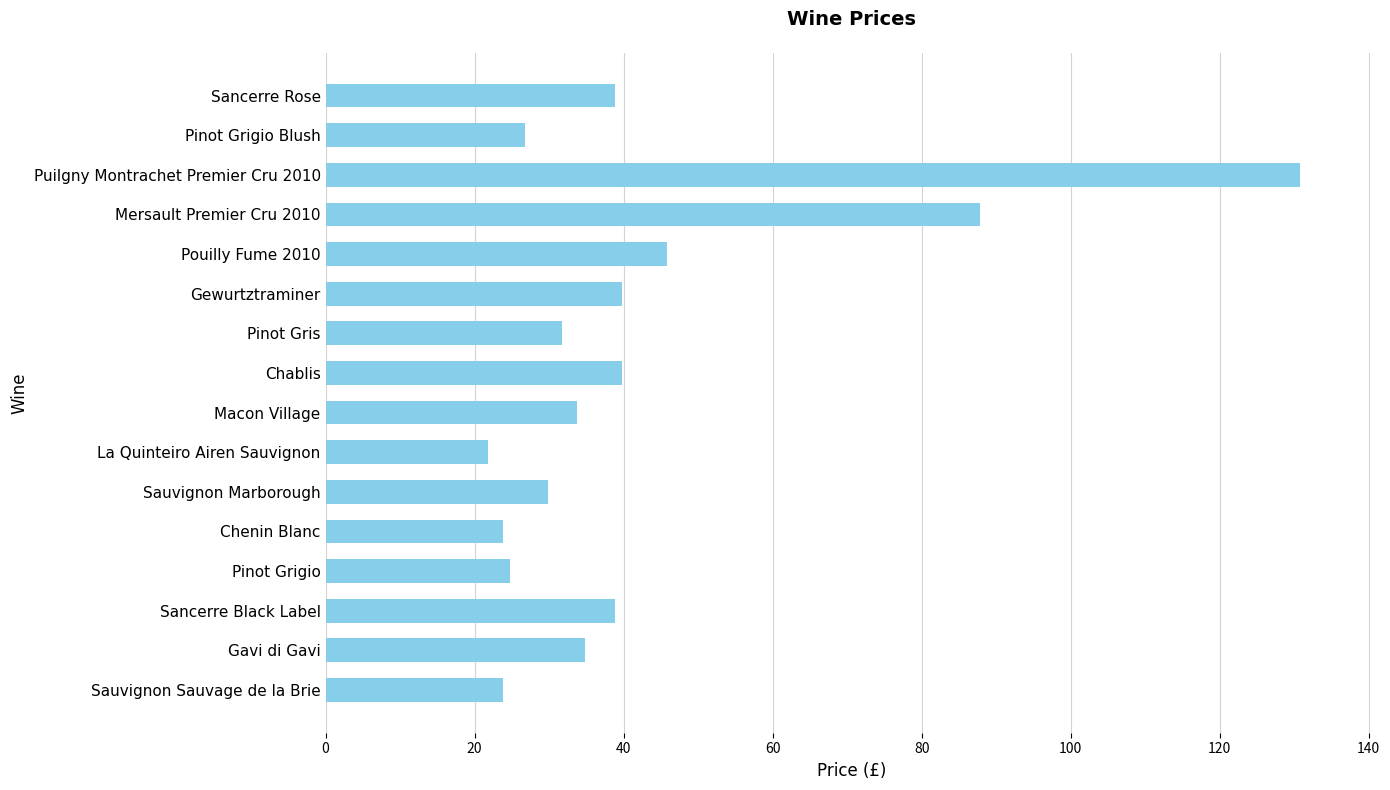

What is the change in value from Gavi di Gavi to Gewurtztraminer?

+5.0